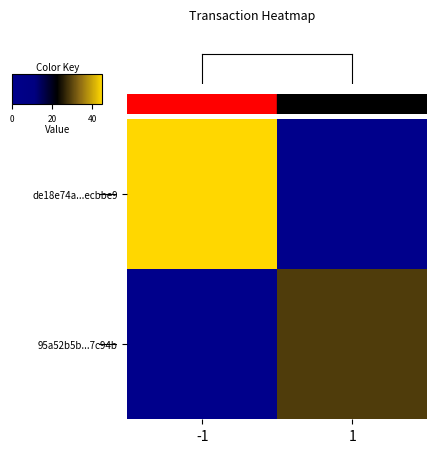

Reading left to right, what are all the values shown in this chart?

de18e74a...ecbbe9: -1=45	1=0
95a52b5b...7c94b: -1=0	1=29